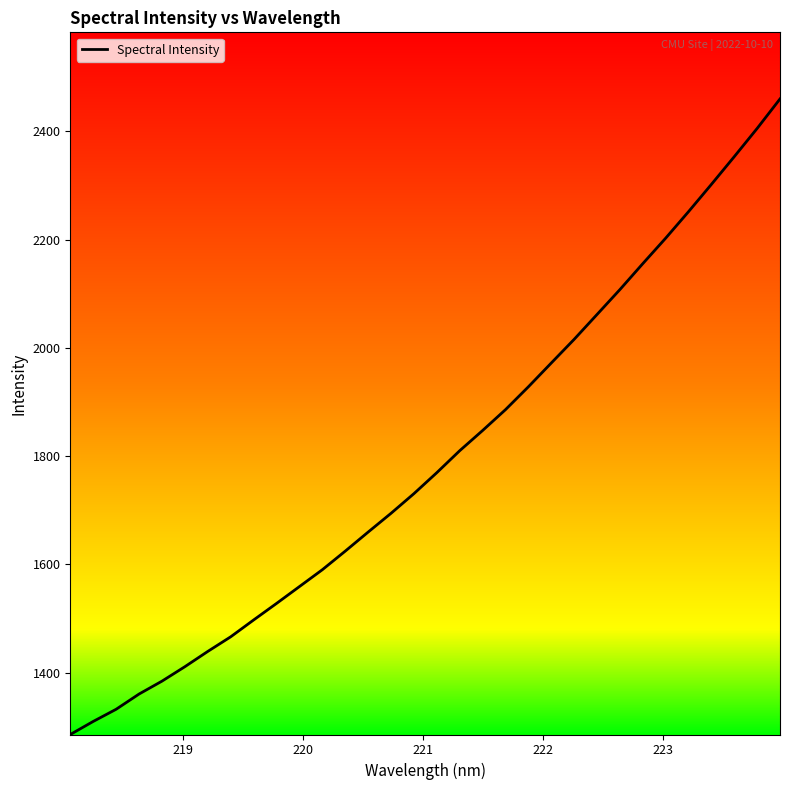

How many lines are shown in the chart?

1